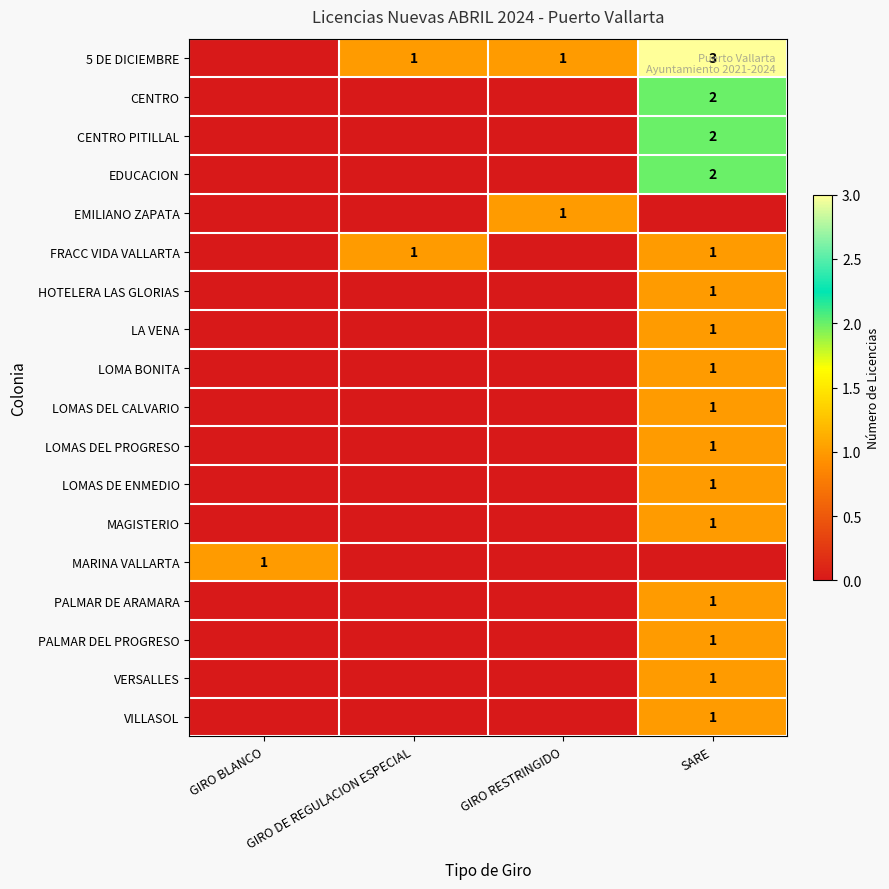

Is the value of CENTRO at SARE greater than the value of MAGISTERIO at SARE?

Yes